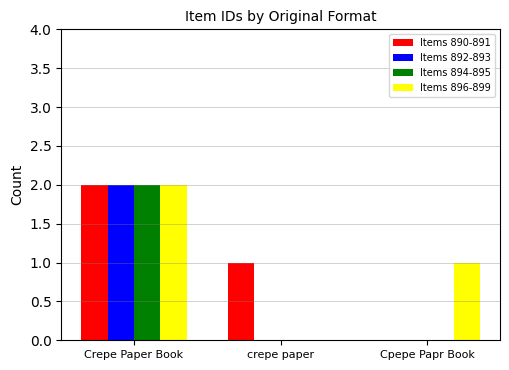

At which category is the sum across all series the highest?

Crepe Paper Book